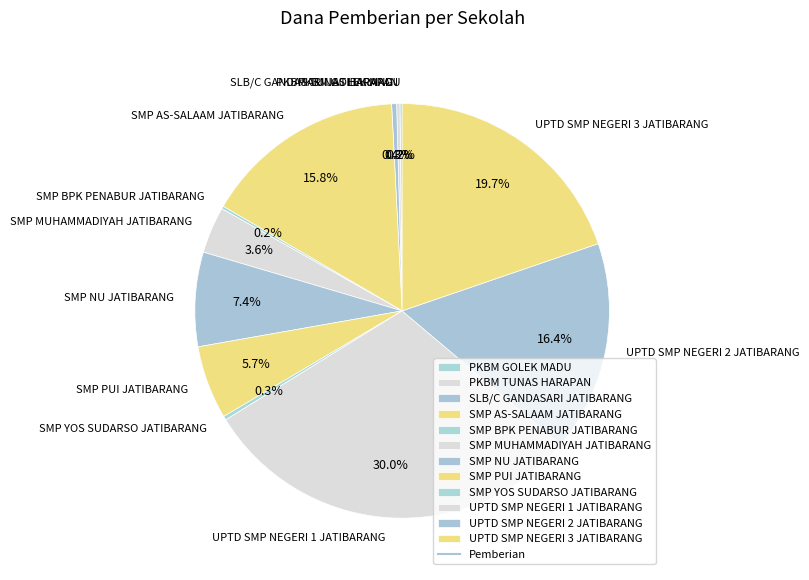

Is it true that SMP NU JATIBARANG is 18% of the pie?

False